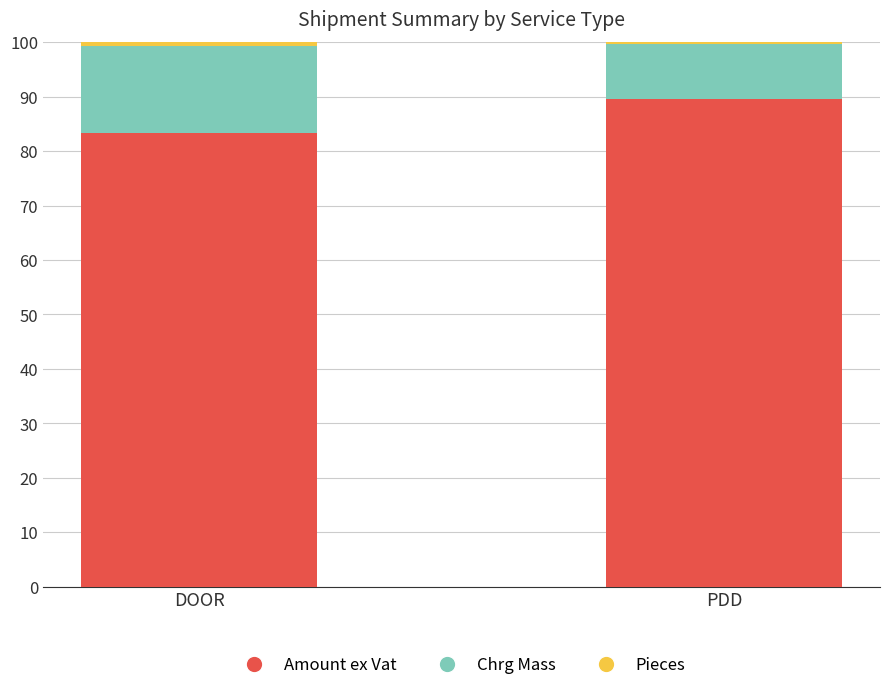

The value of Amount ex Vat at DOOR is 133.6. True or false?

False